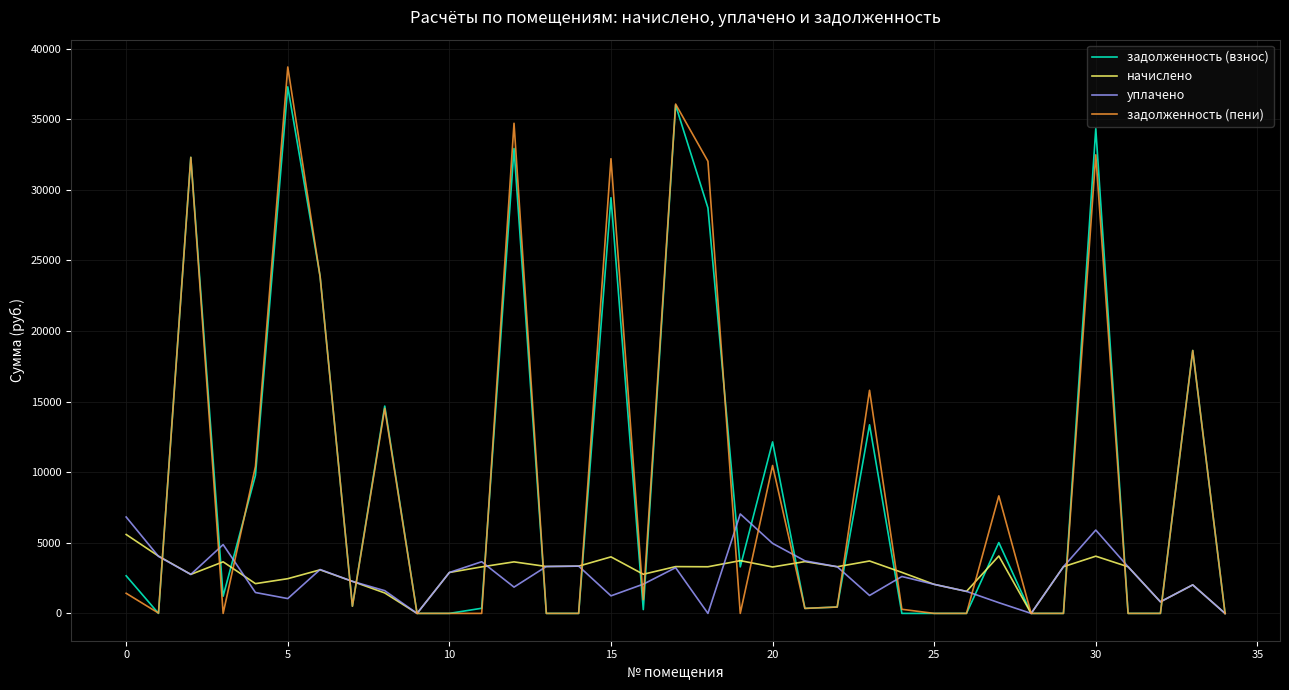

Which series has the largest range (max minus min)?

задолженность (пени)